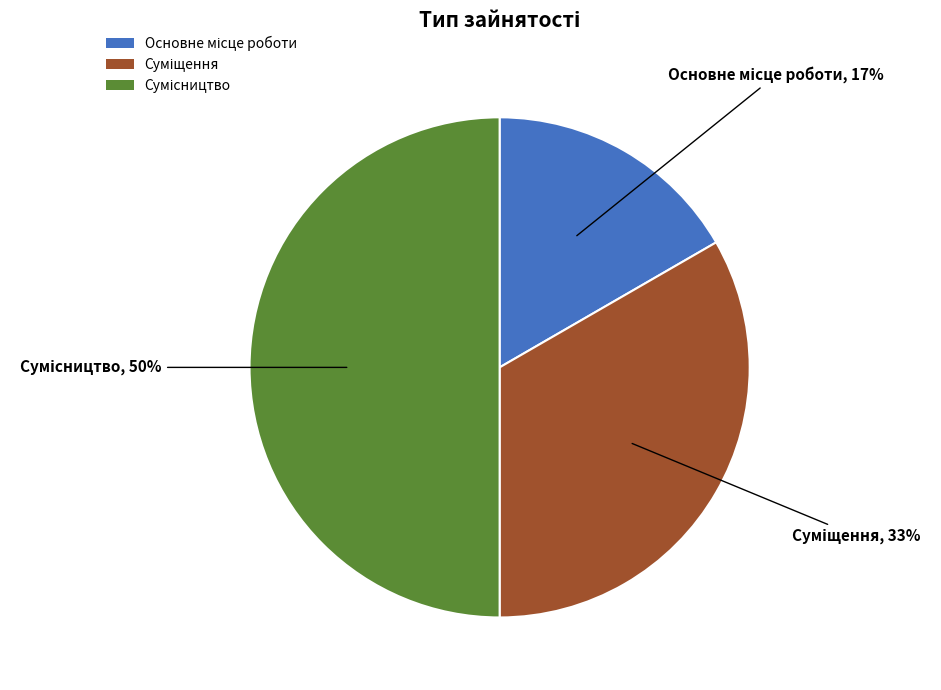

To the nearest percent, what is the difference between the largest and smallest slice percentages?

33%